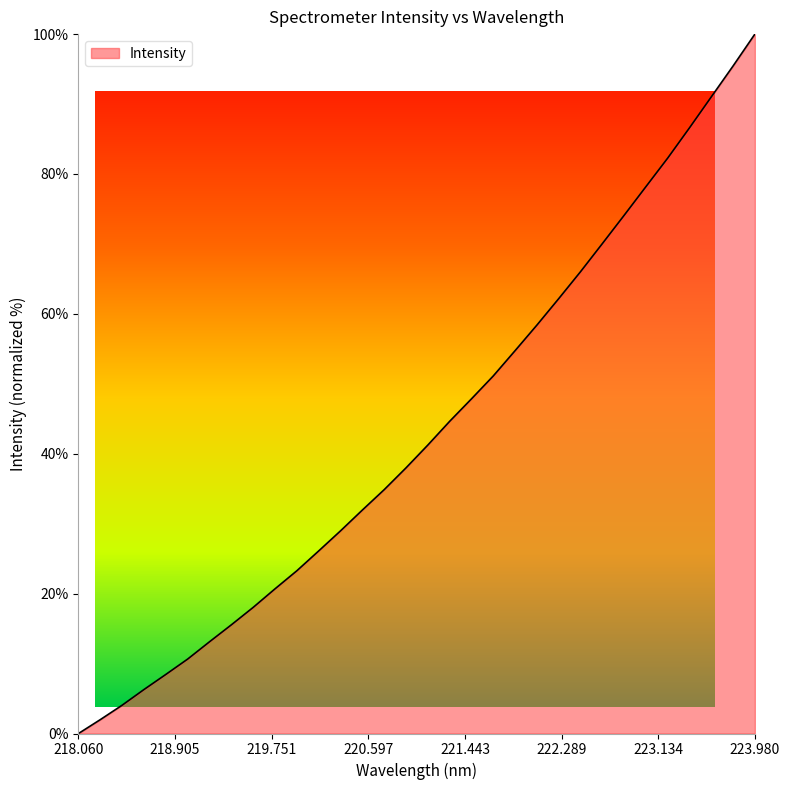

True or false: the data has more than 0 interior local peaks.

False